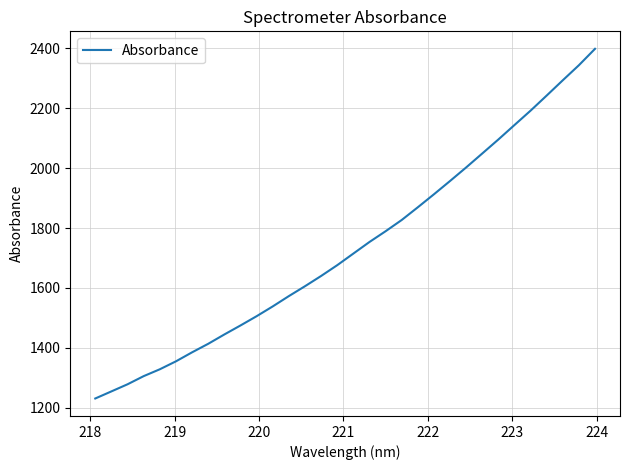

What is the maximum value shown in the chart?

2398.7